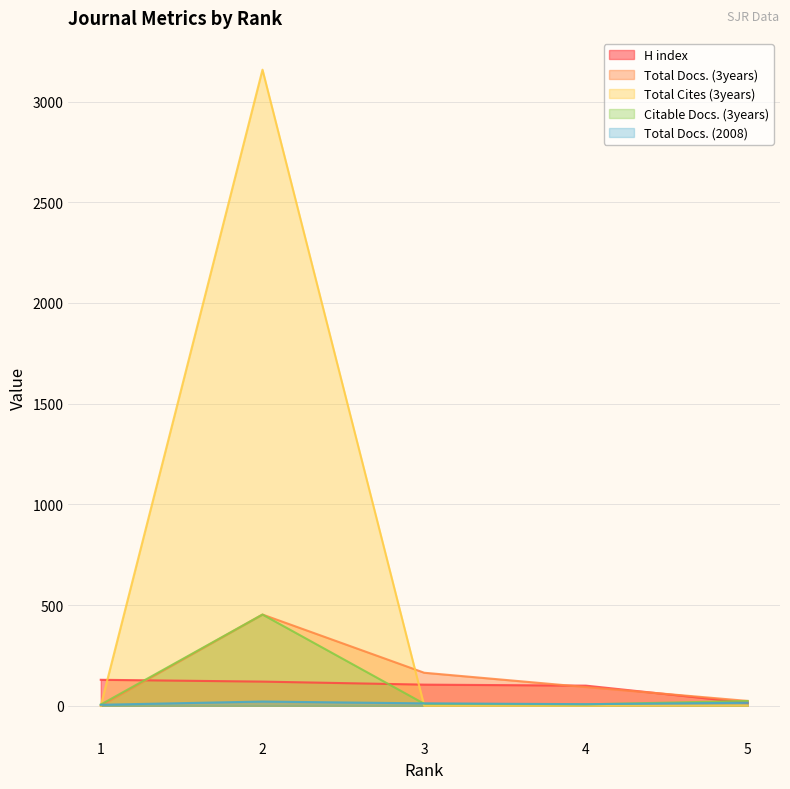

What is the average value of the Total Cites (3years) series?

632